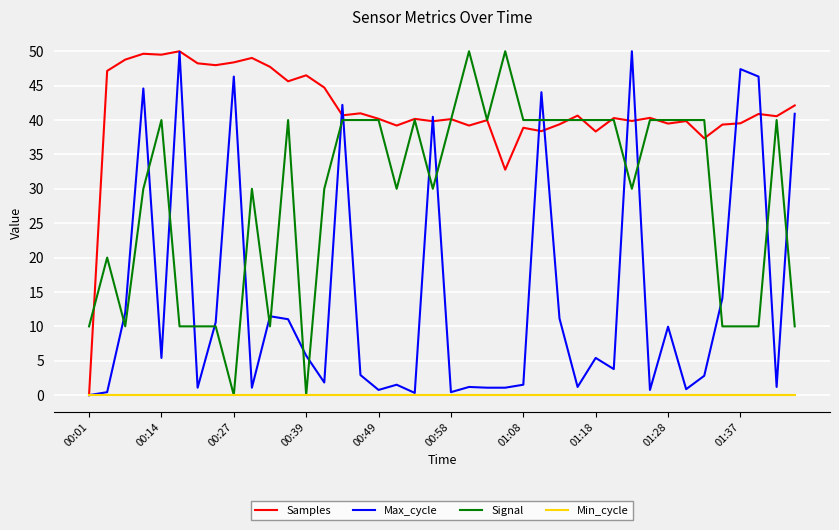

Which series has the largest total across all categories?

Samples